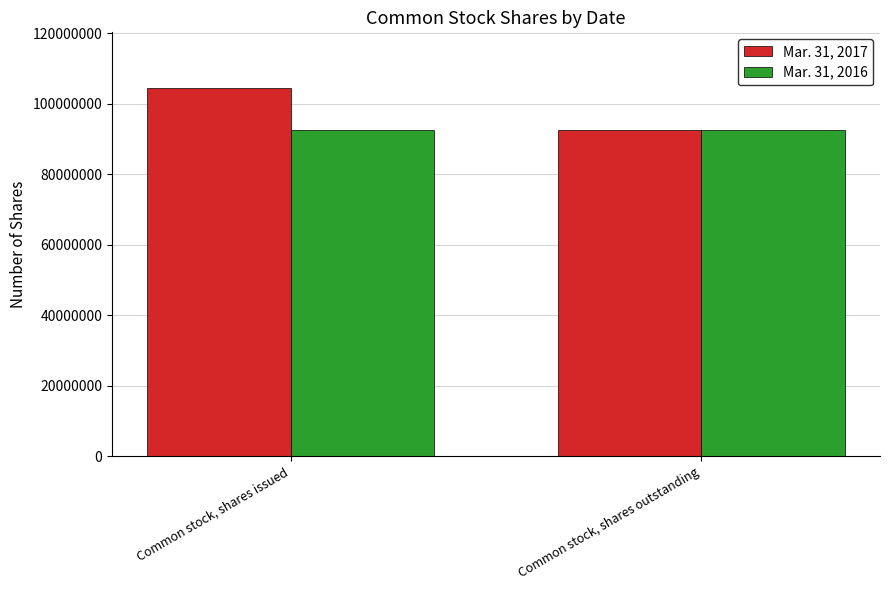

Which series changed the most between Common stock, shares issued and Common stock, shares outstanding?

Mar. 31, 2017